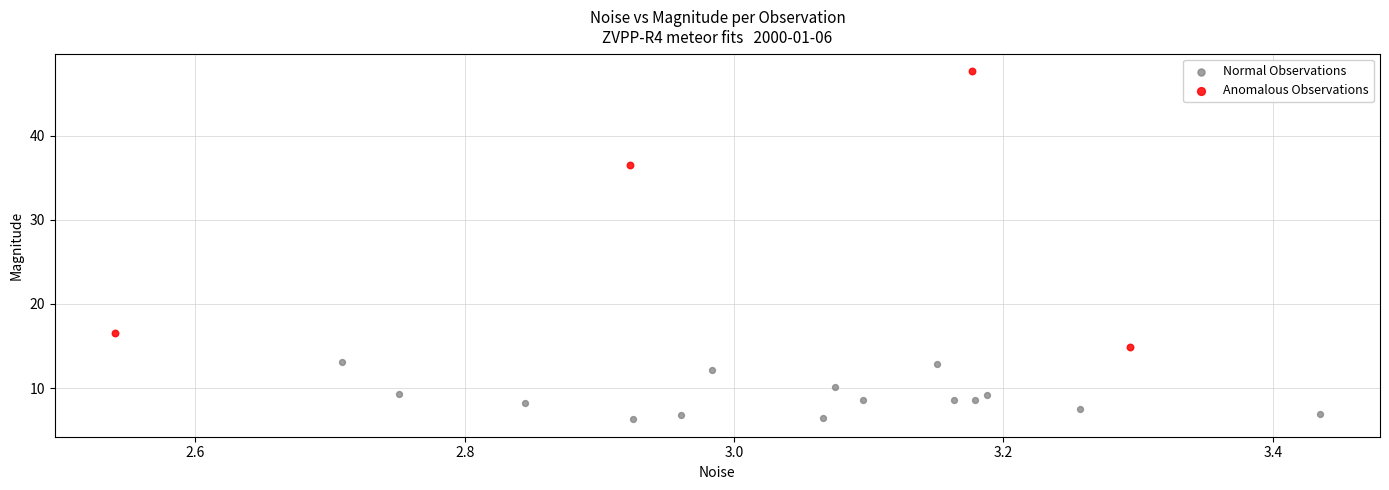

Which series has the widest spread of Y values?

Anomalous Observations